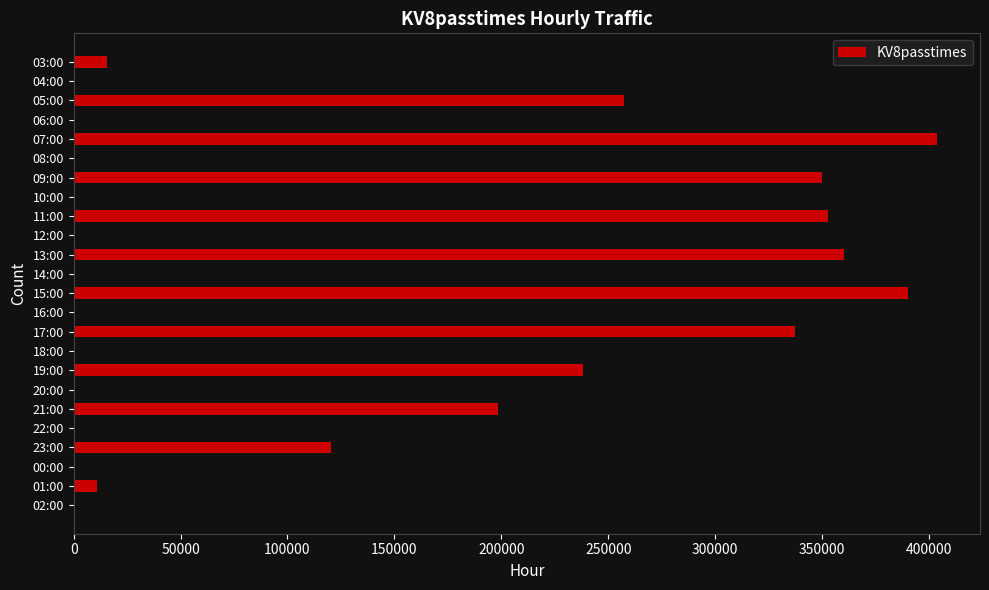

Is it true that the value at 01:00 is 11026?

True